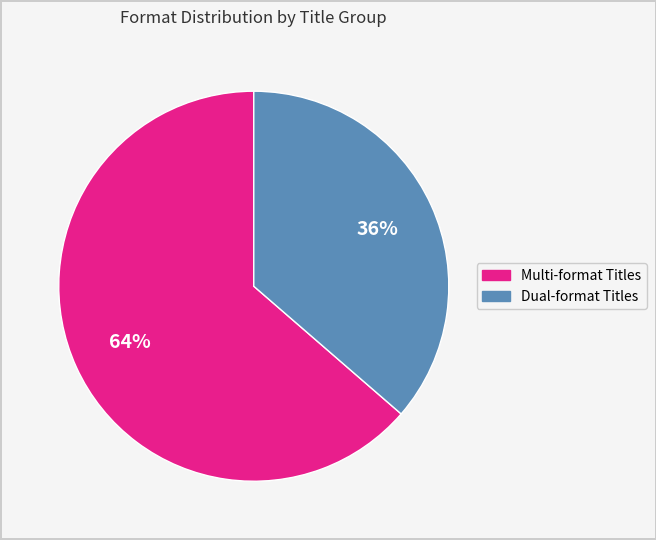

Is there any slice that represents more than half of the pie?

Yes